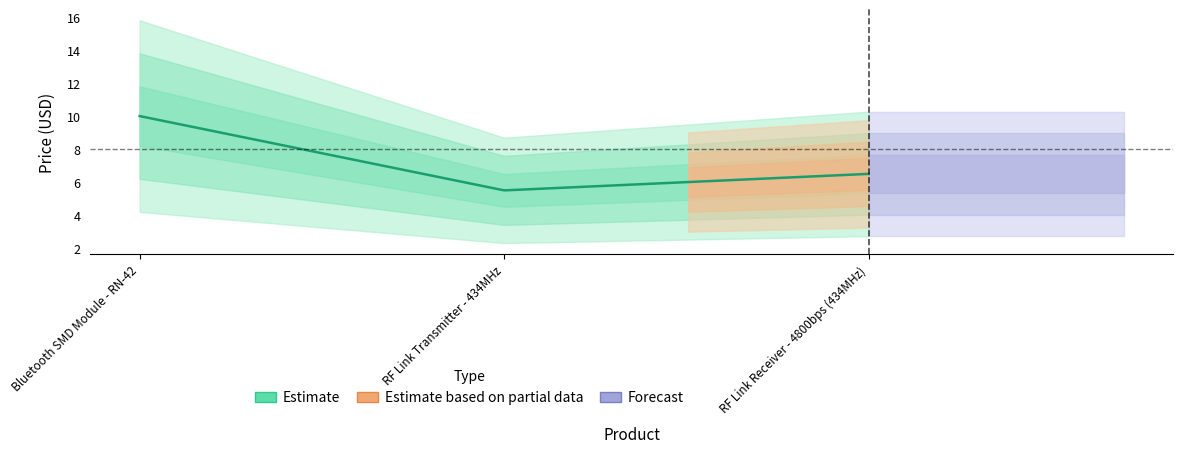

How many values in the Price (USD) series exceed 6?

2